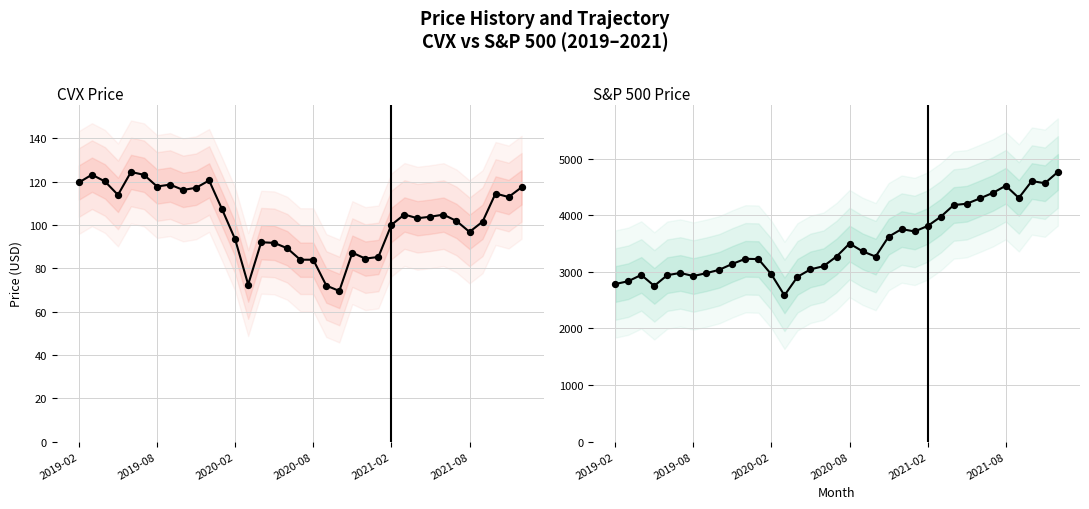

Which series reaches the minimum Y coordinate?

CVX Price